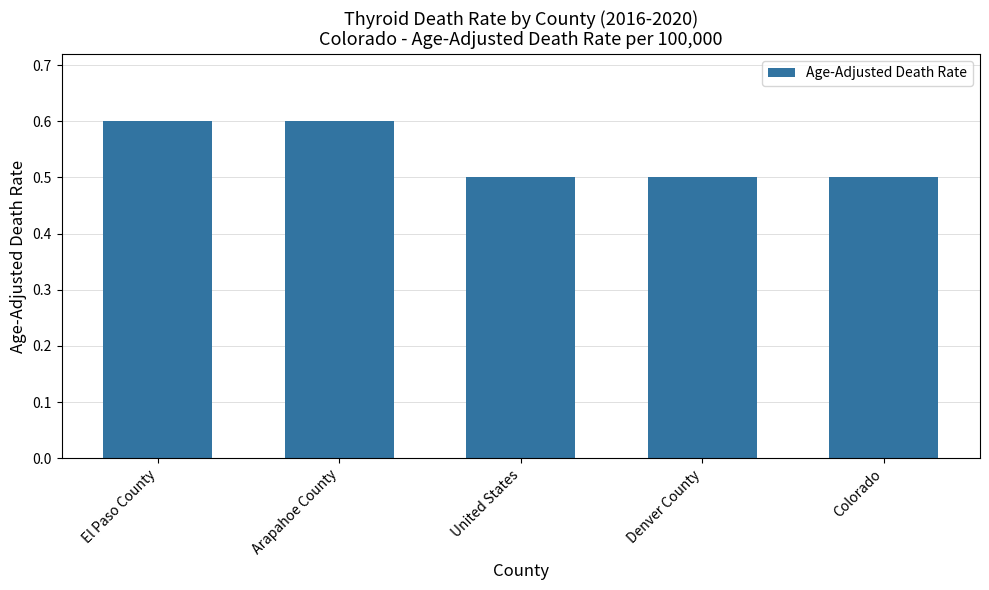

What is the smallest value displayed?

0.5